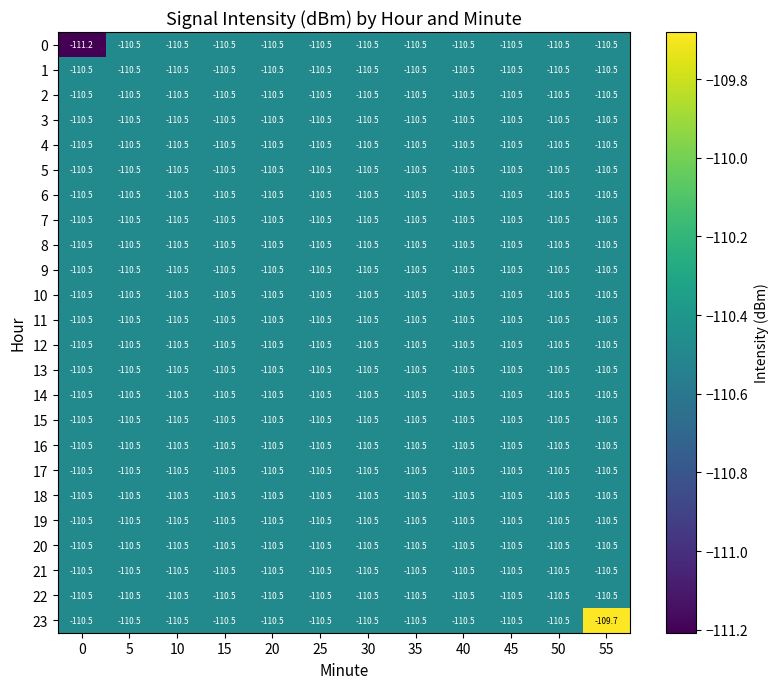

What is the total value across all series at 45?

-2652.0